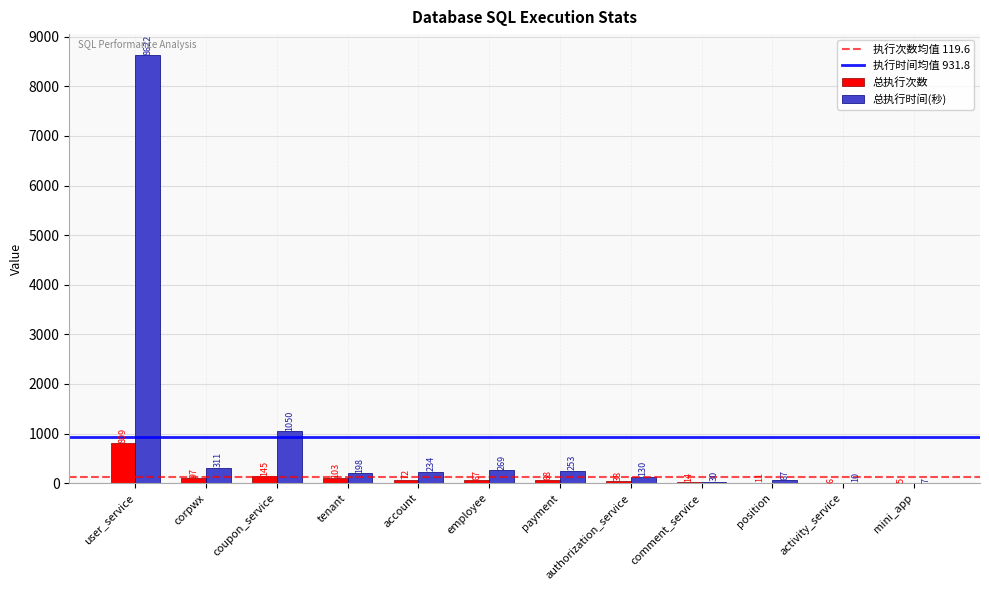

Read the 总执行次数 value at user_service, to the nearest 100.

800